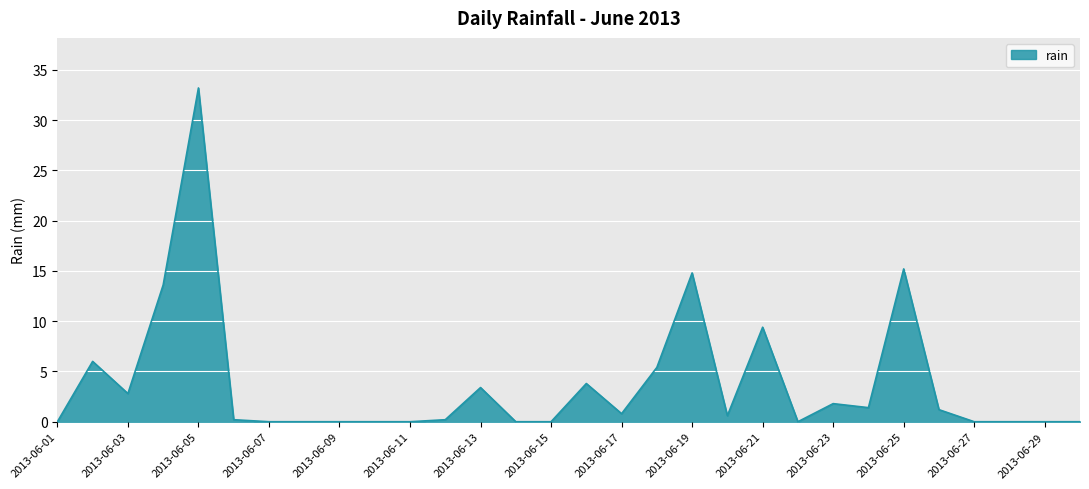

Count the number of data series in this chart.

1